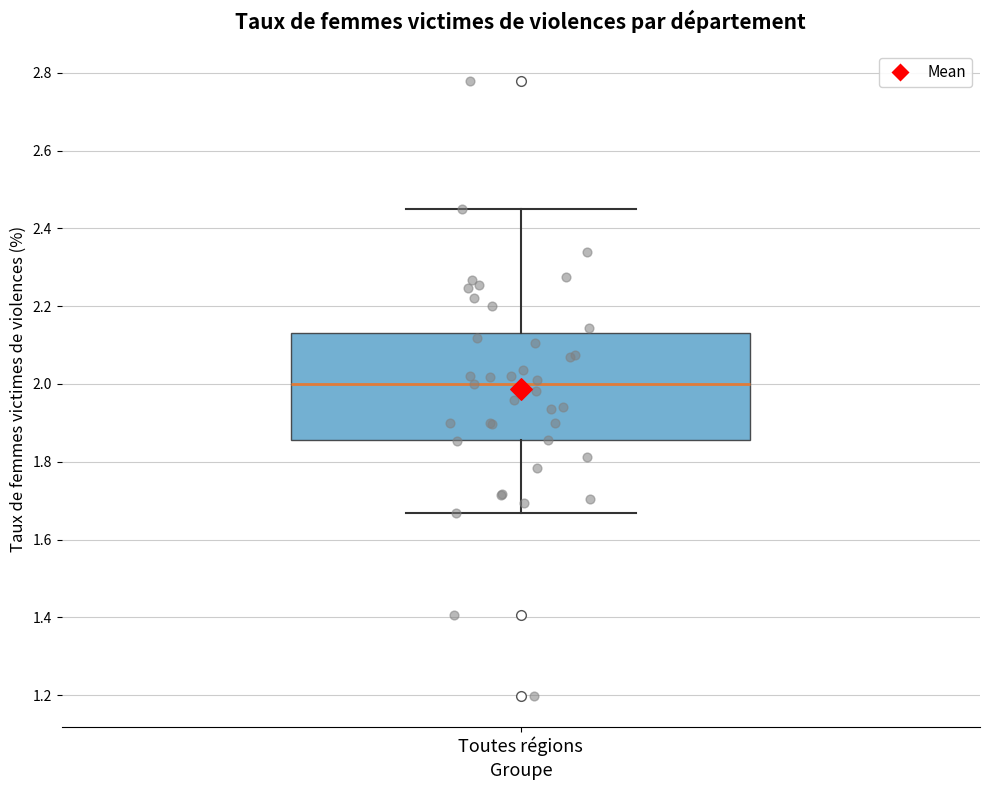

Read this box plot against the y-axis: the position of the median line, the range covered by the box, and the ends of both whiskers. The values are not printed on the chart, so give them approximately, as read against the axis.

median 2.00, box 1.86 to 2.14, whiskers 1.66 to 2.44